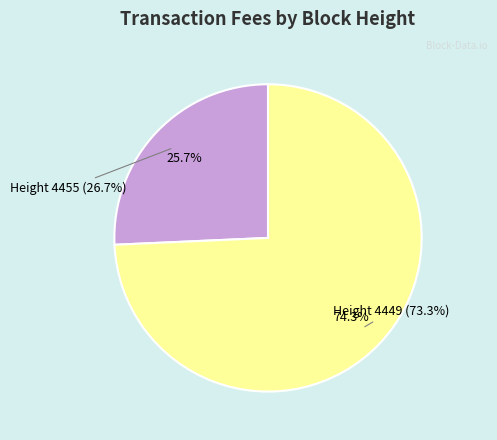

To the nearest percent, what is the combined percentage of 4449 and 4455?

100%